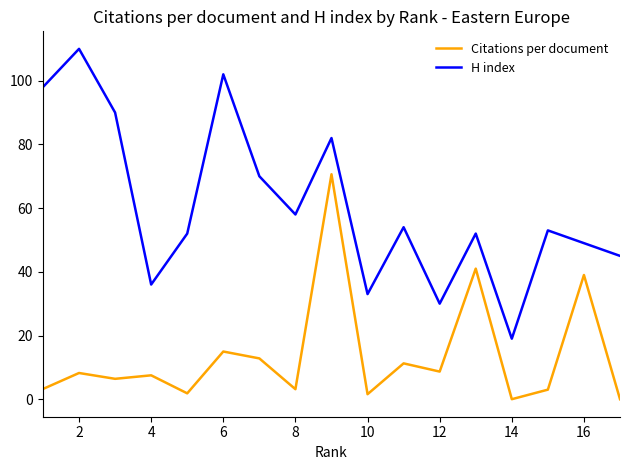

What is the difference between the maximum and minimum values in the H index series?

91.0